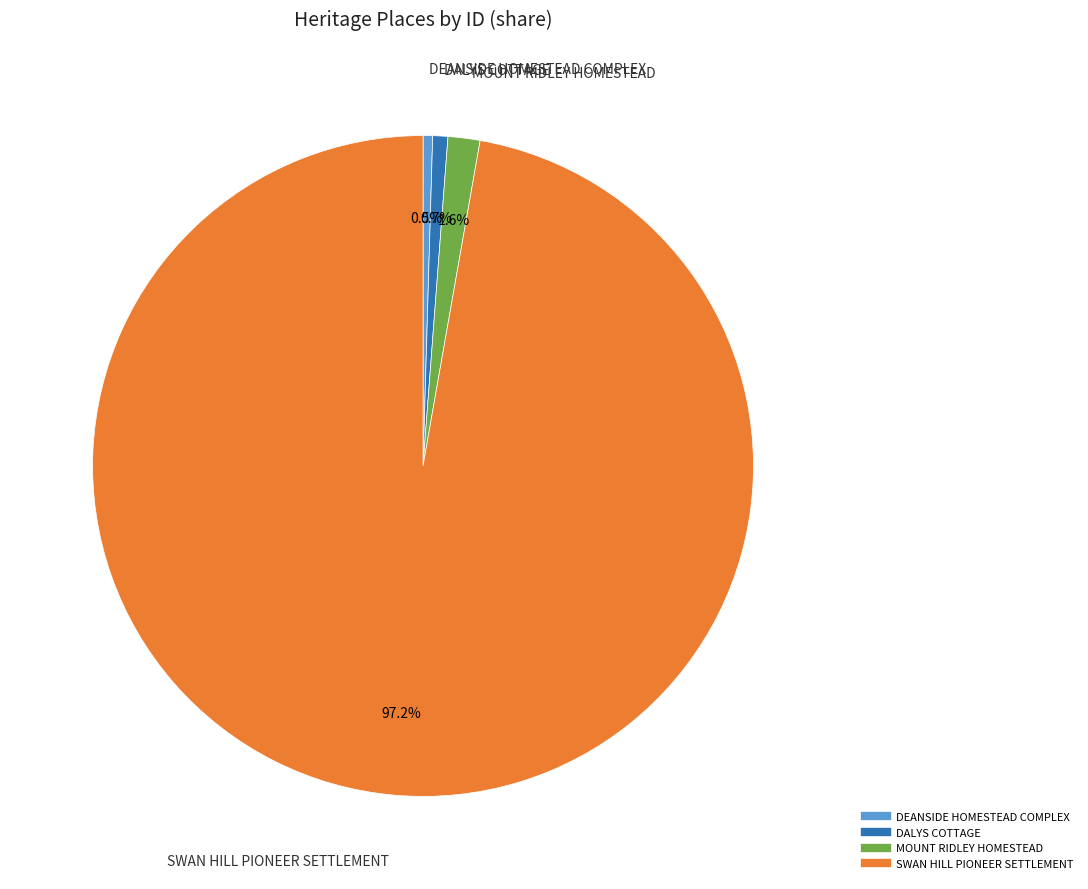

Count the number of slices in the pie.

4